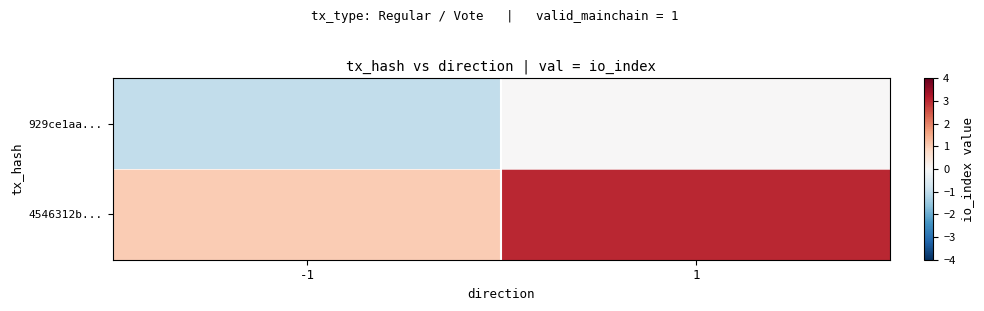

Reading left to right, transcribe all the data shown in this chart.

929ce1aa...: -1=-1	1=0
4546312b...: -1=1	1=3